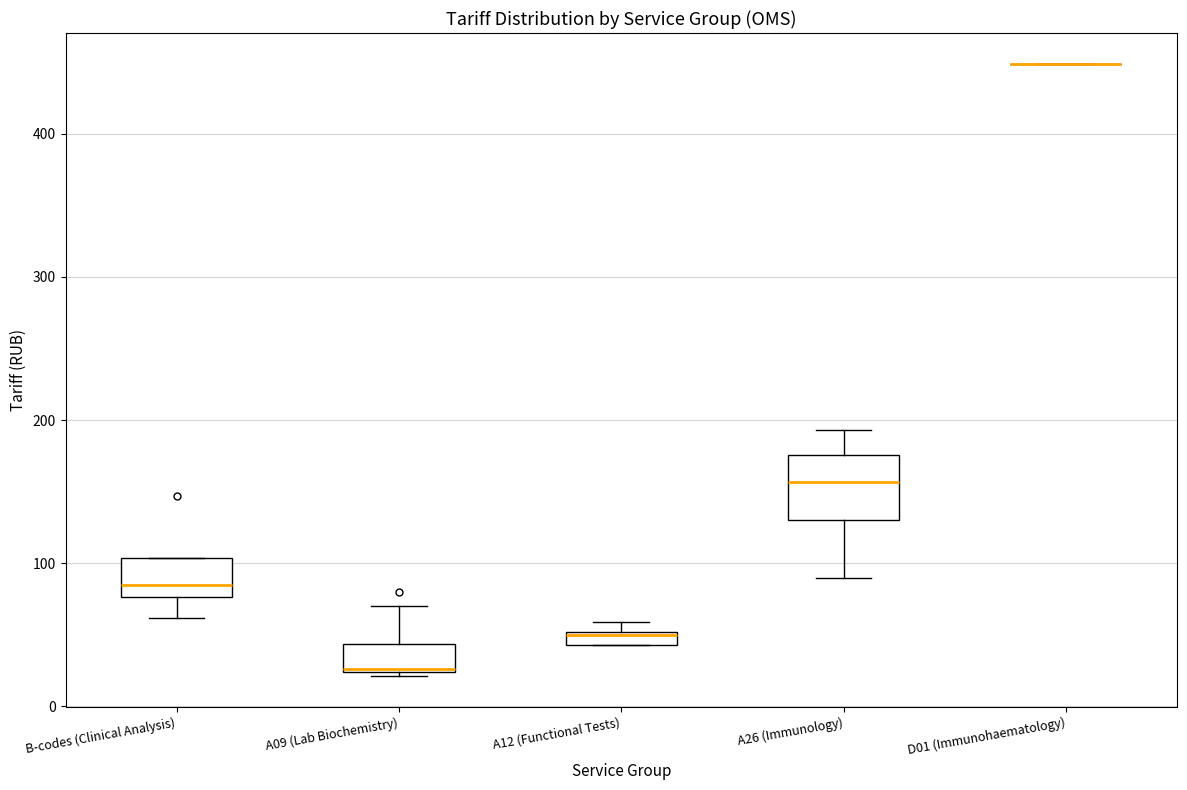

Which box is the tallest, from its lower edge to its upper edge?

A26 (Immunology)